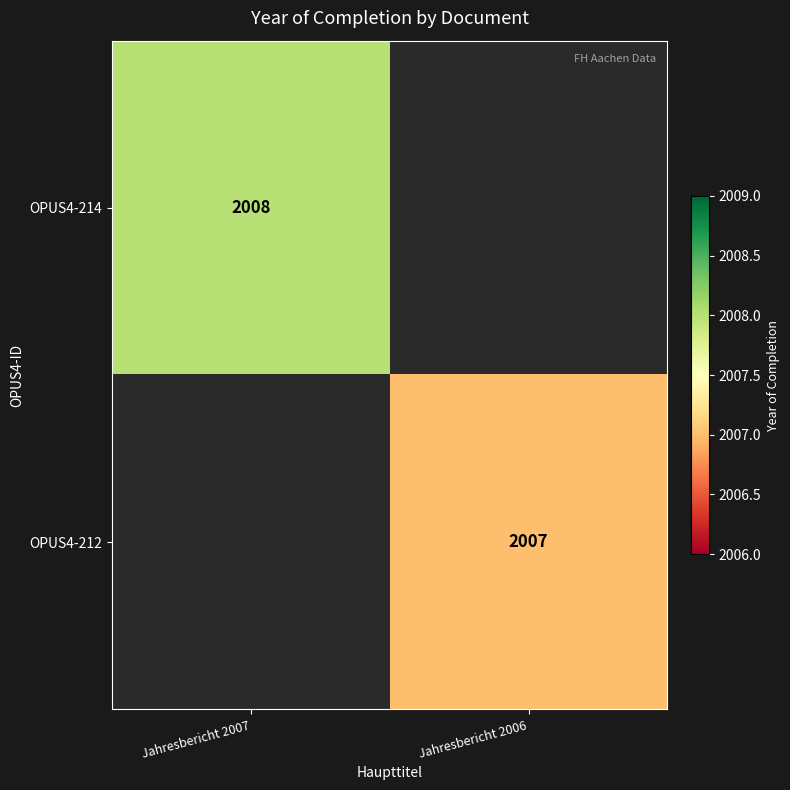

The OPUS4-212 series shows 2007 at Jahresbericht 2006. True or false?

True